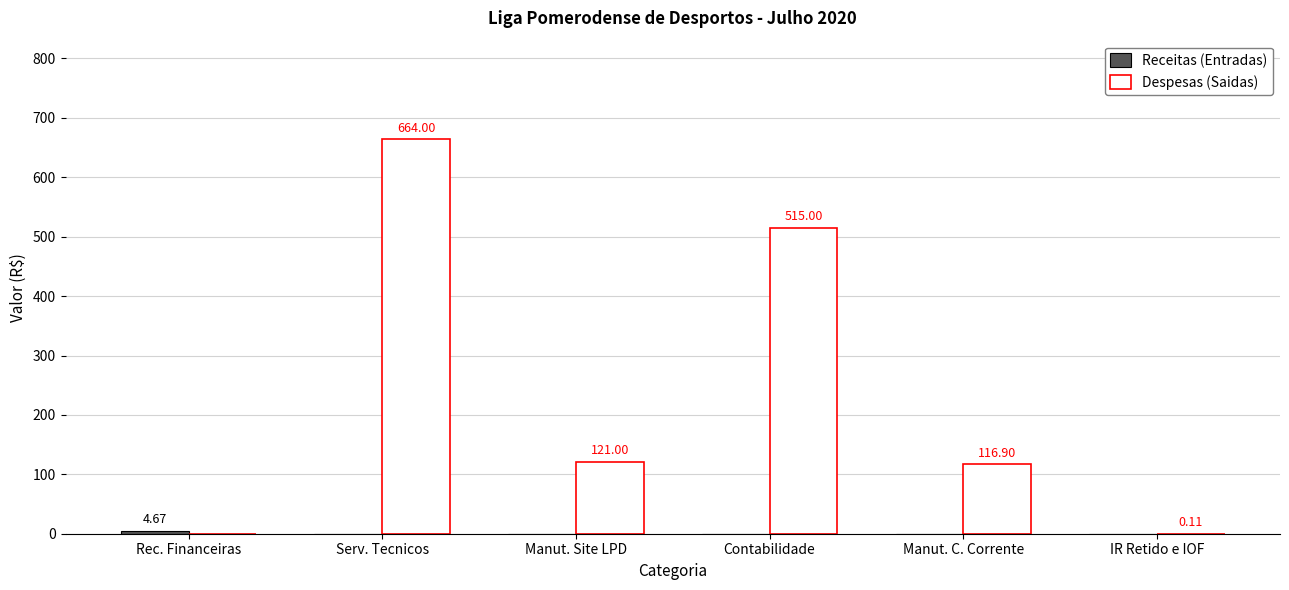

What is the greatest value displayed?

664.0